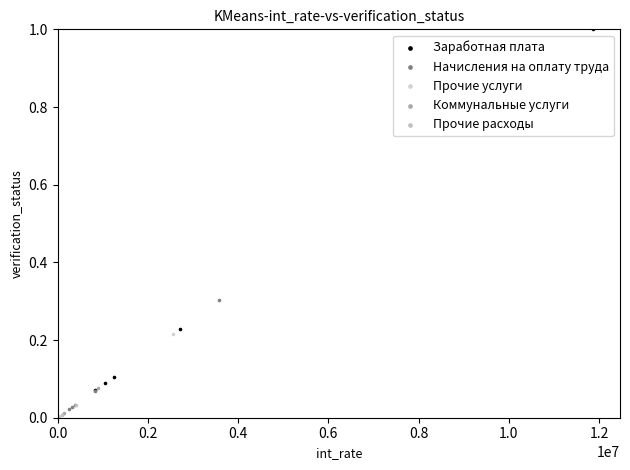

What are all the series names shown in the legend?

Заработная плата, Начисления на оплату труда, Прочие услуги, Коммунальные услуги, Прочие расходы